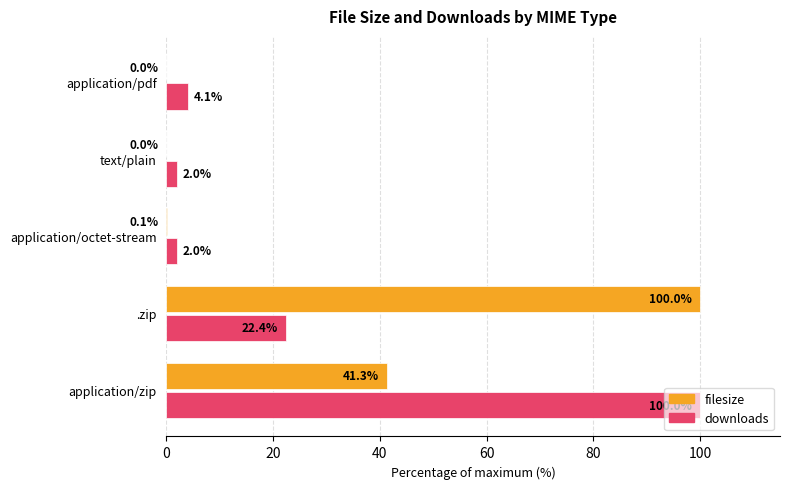

What is the greatest value displayed?

100.0